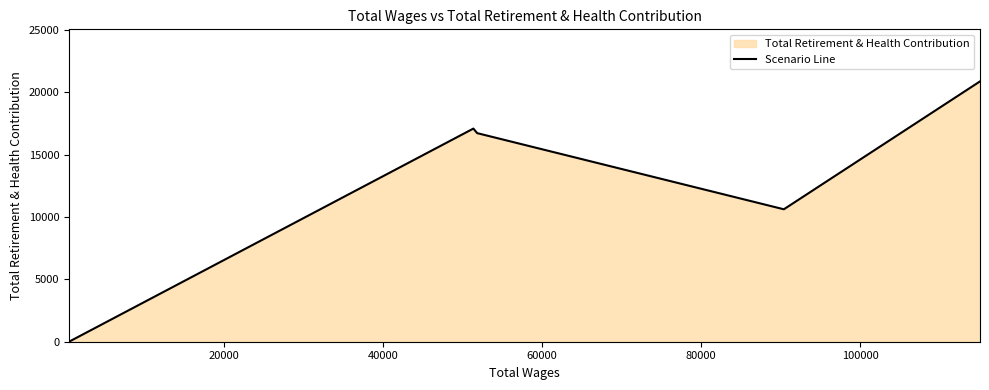

True or false: there are more than 1 points higher than both neighbors.

False